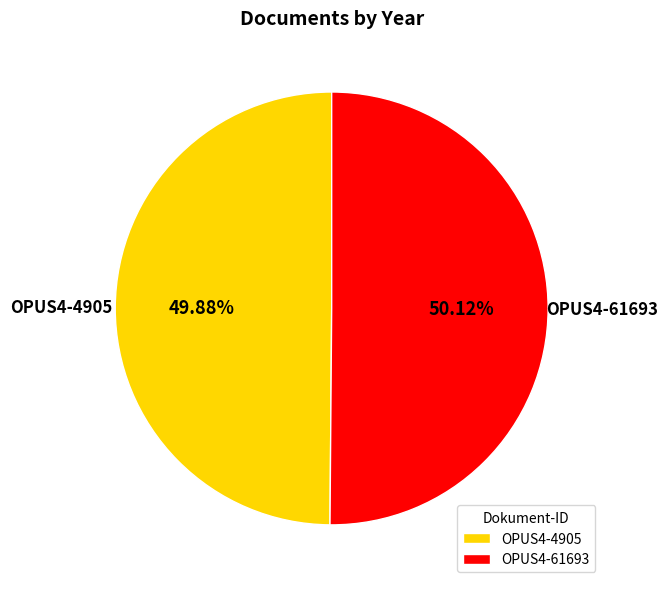

Is the sum of OPUS4-4905 and OPUS4-61693 greater than half?

Yes